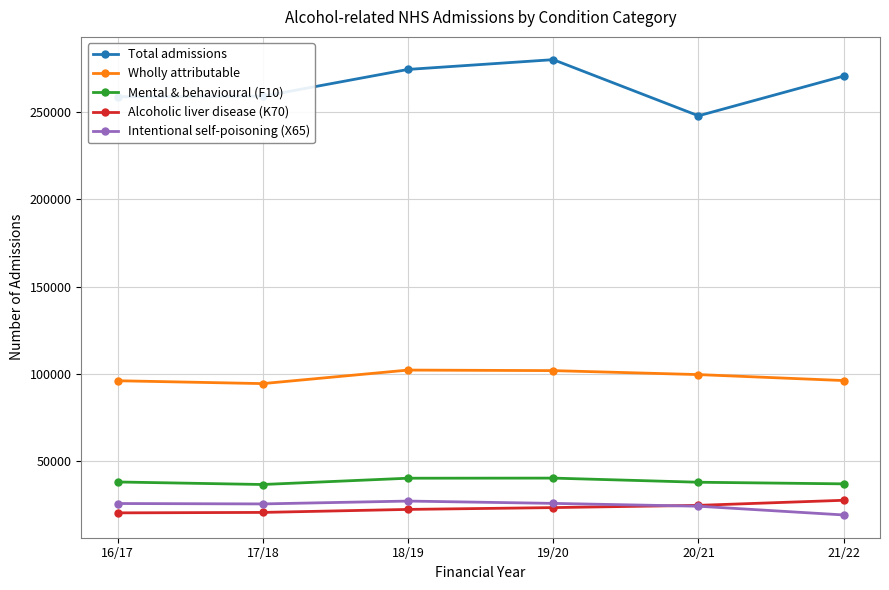

Is the value of Alcoholic liver disease (K70) at 21/22 greater than the value of Total admissions at 17/18?

No